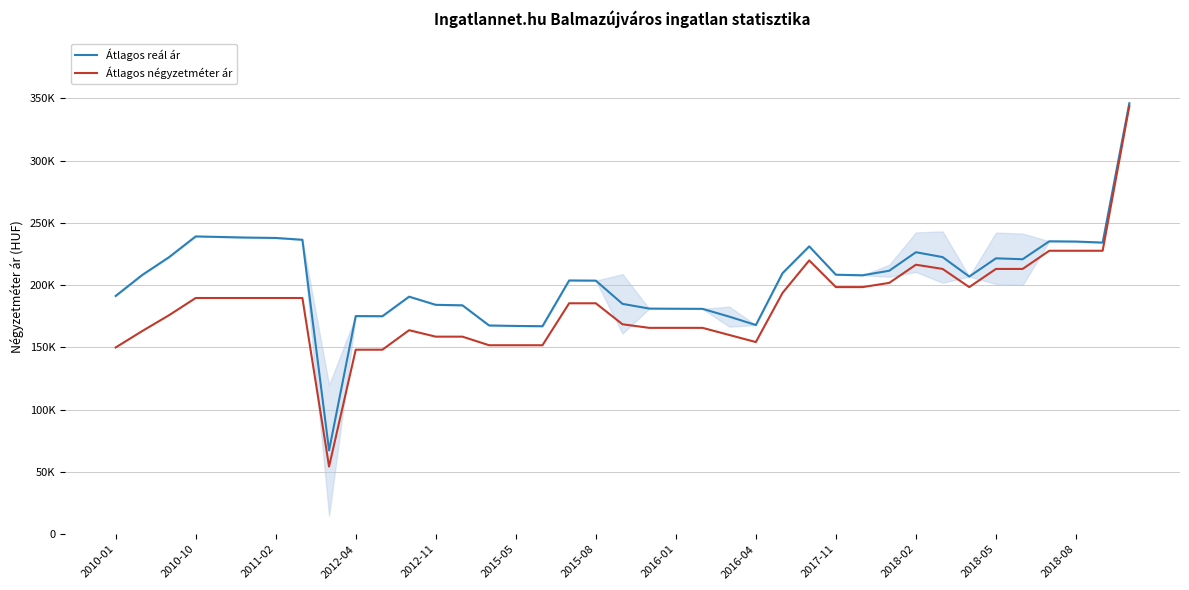

What is the sum of all Átlagos reál ár values?

7985073